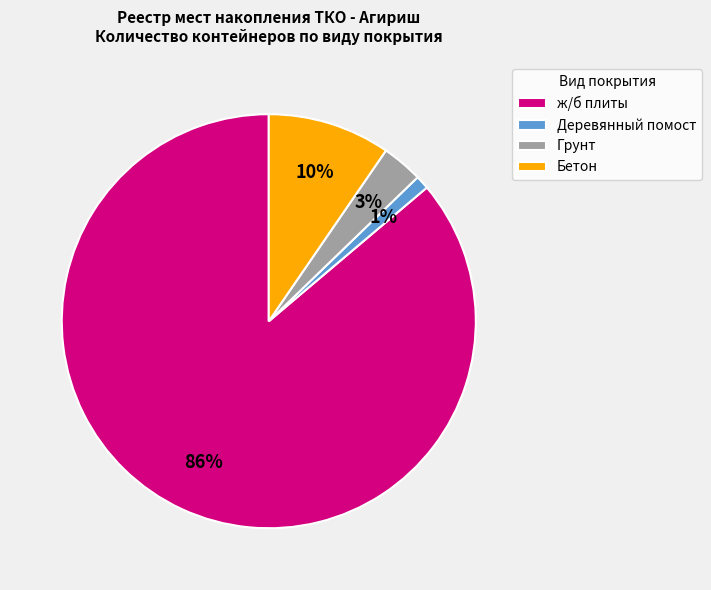

Is it true that Деревянный помост is 1% of the pie?

True